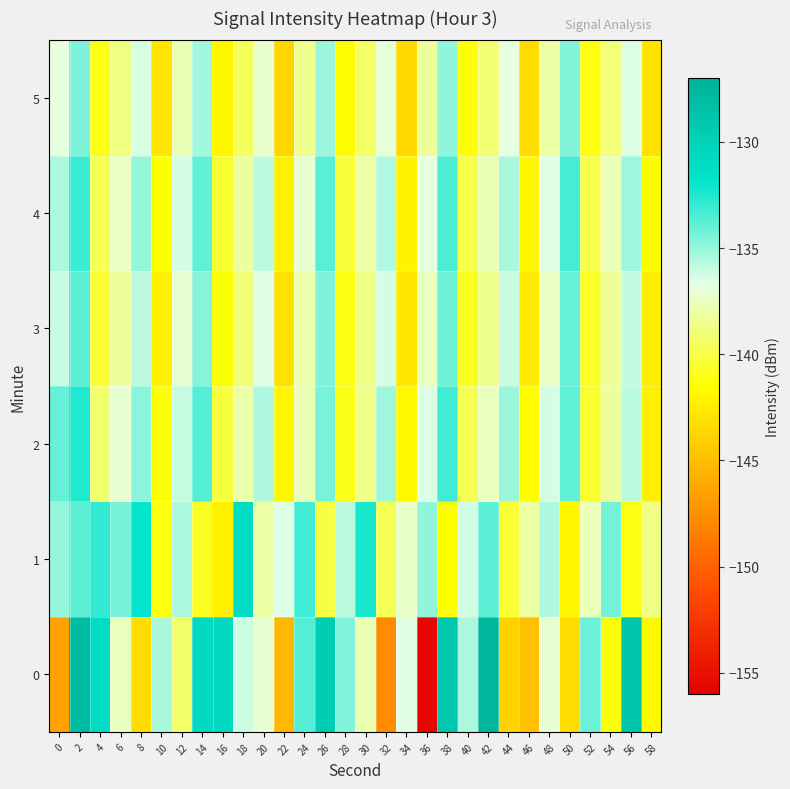

What is the spread (max minus min) of values at 4?

10.0